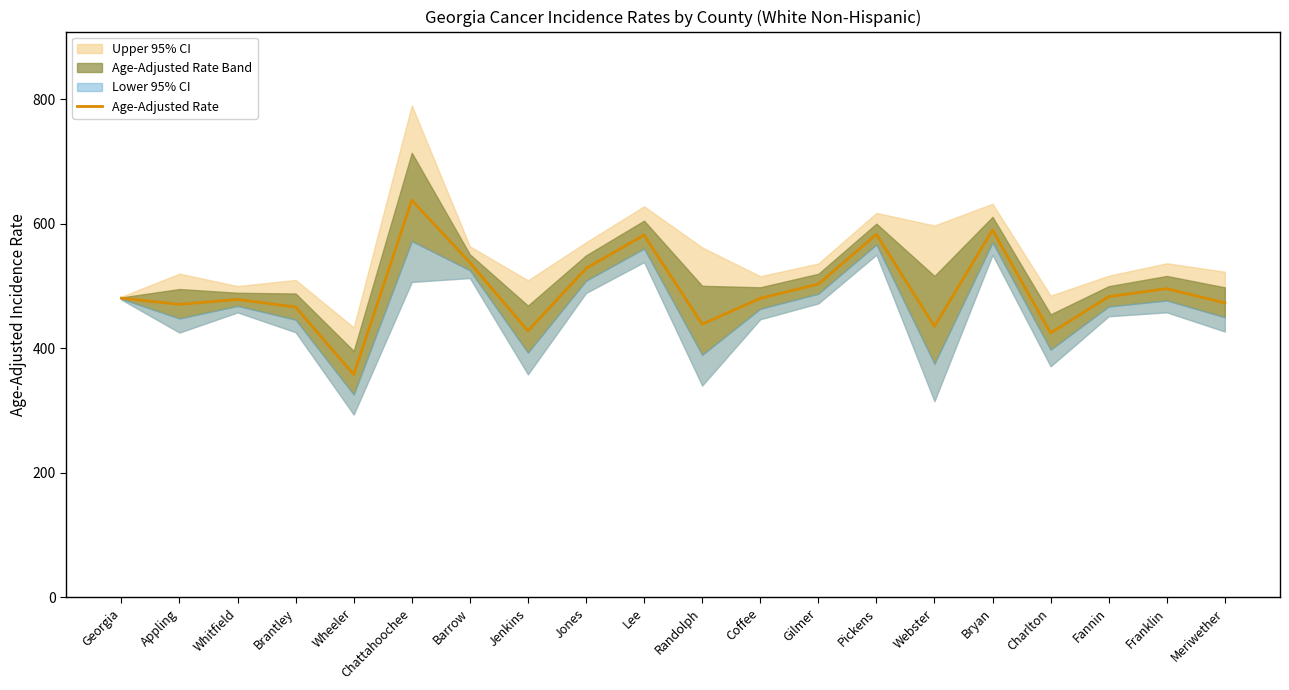

How many lines are shown in the chart?

1